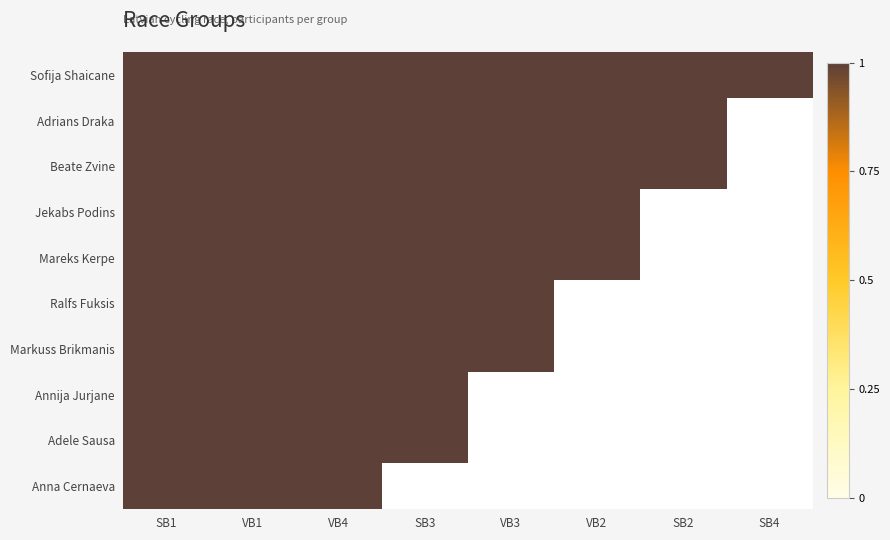

Is it true that SB1 equals 1 at 6?

True